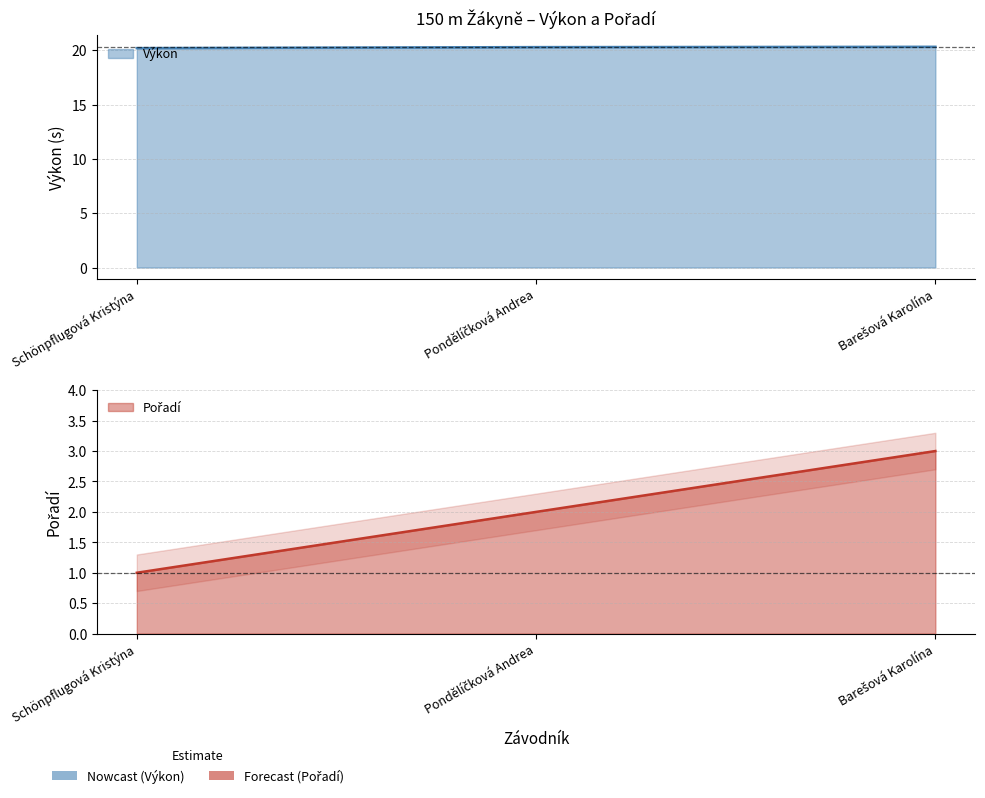

Between Schönpflugová Kristýna and Pondělíčková Andrea, which series saw the biggest shift?

Pořadí